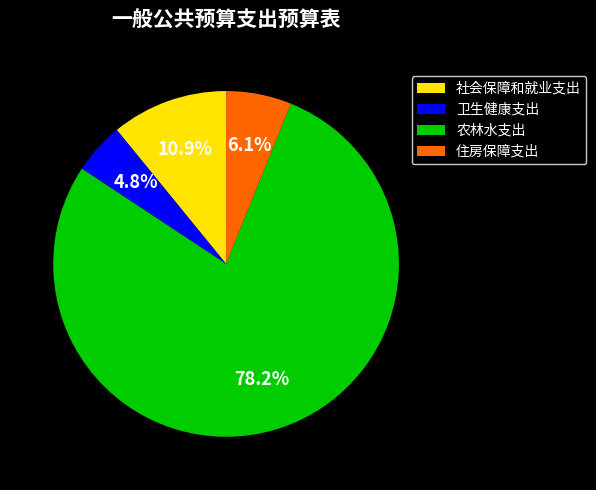

To the nearest percent, what is the difference between the 农林水支出 and 住房保障支出 slice percentages?

72%